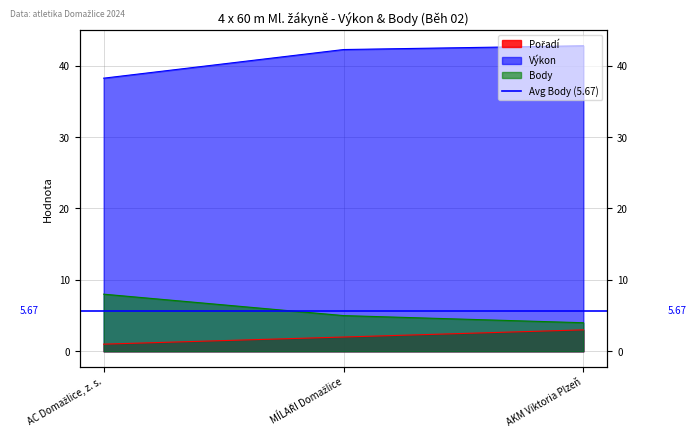

What is the minimum value for Pořadí?

1.0